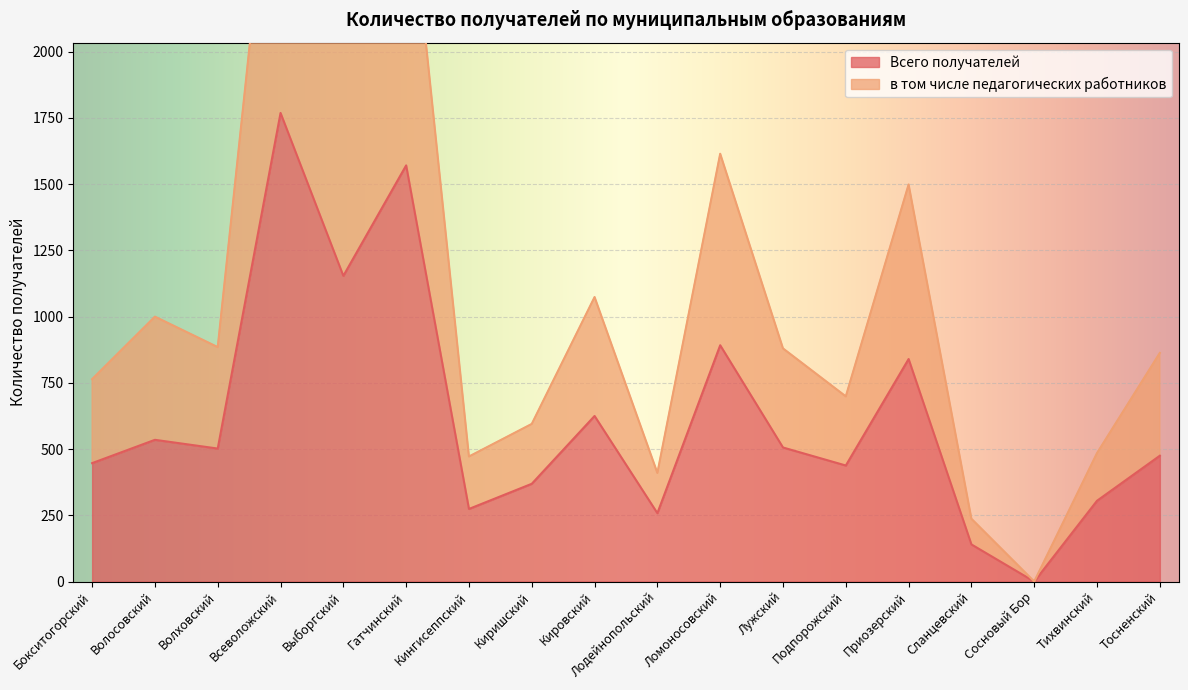

Is it true that Всего получателей equals 1154 at Выборгский?

True